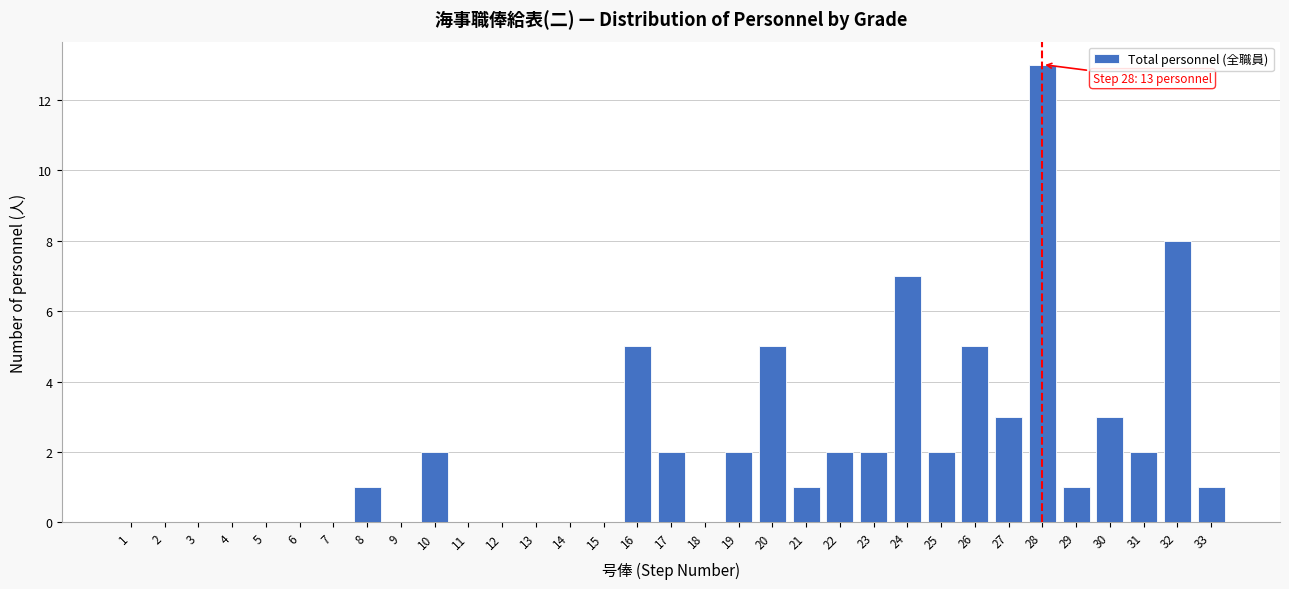

Is it true that the value at 20 is 7?

False